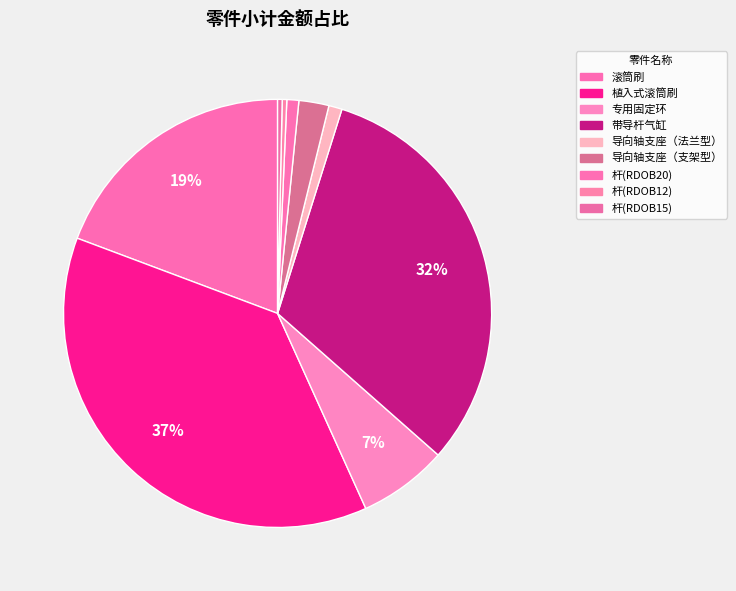

Does 杆(RDOB20) account for over 50% of the chart?

No